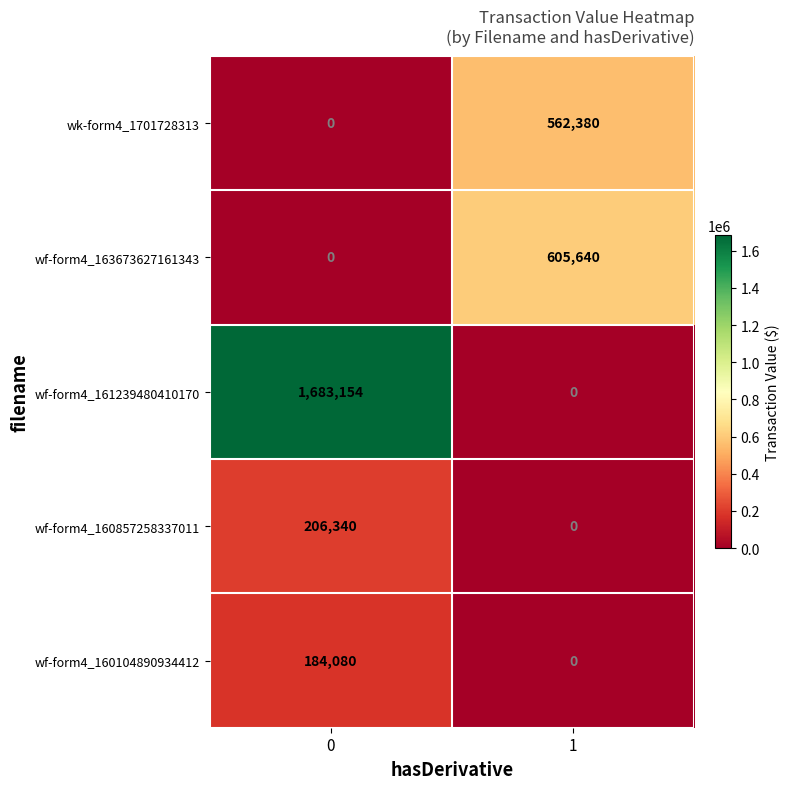

The wf-form4_160857258337011 series shows 0 at 1. True or false?

True